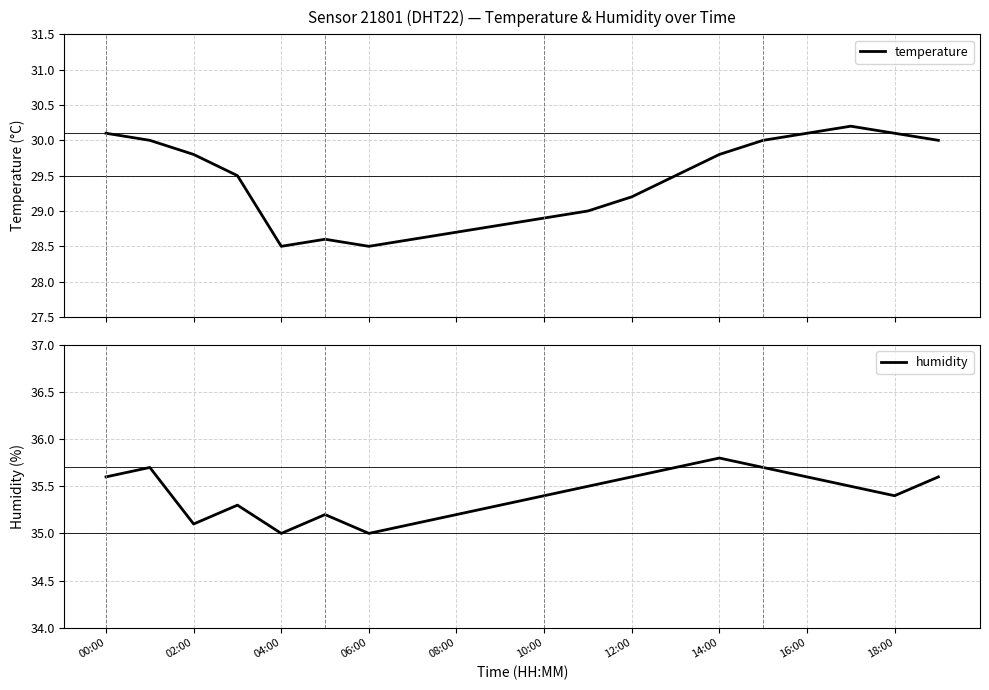

Which category has the highest value in the humidity series?

14:00